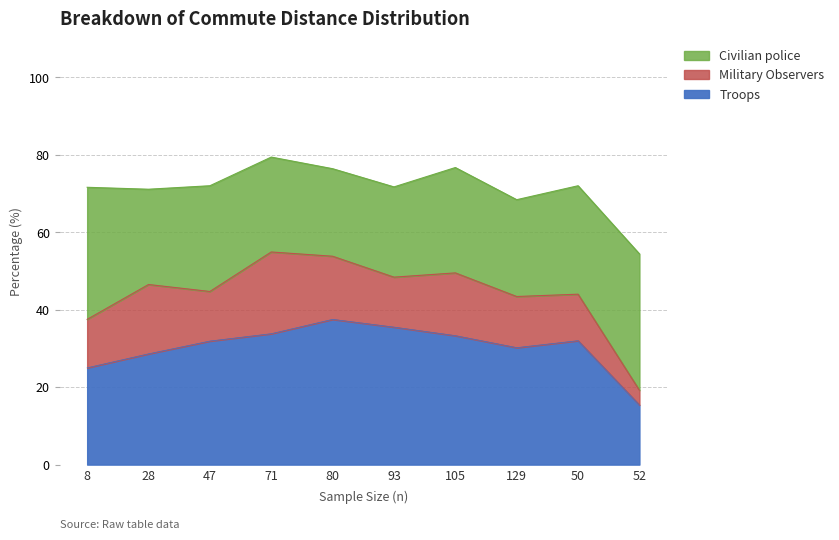

At 105, list the series in order from smallest to largest.

Military Observers, Civilian police, Troops